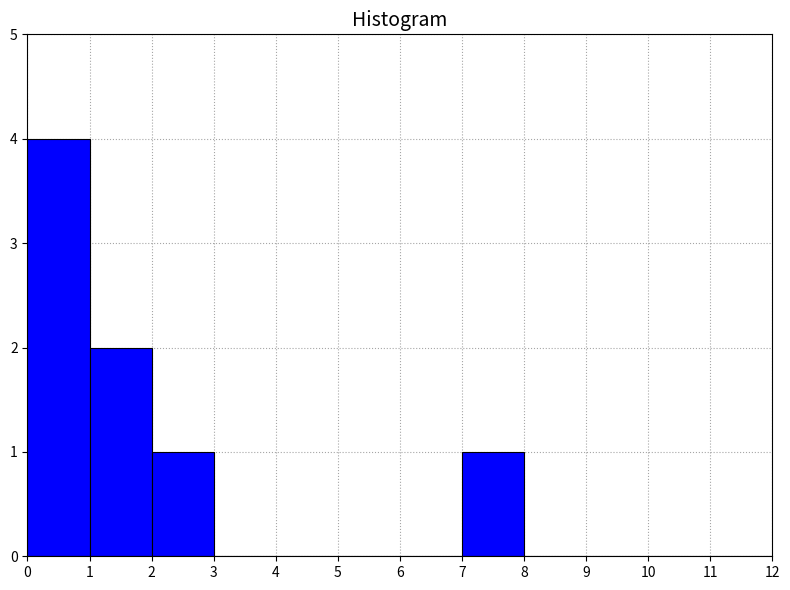

What is the height of the bar covering 7 to 8 on the x-axis? The values are not printed on the chart, so give them approximately, as read against the axis.

1